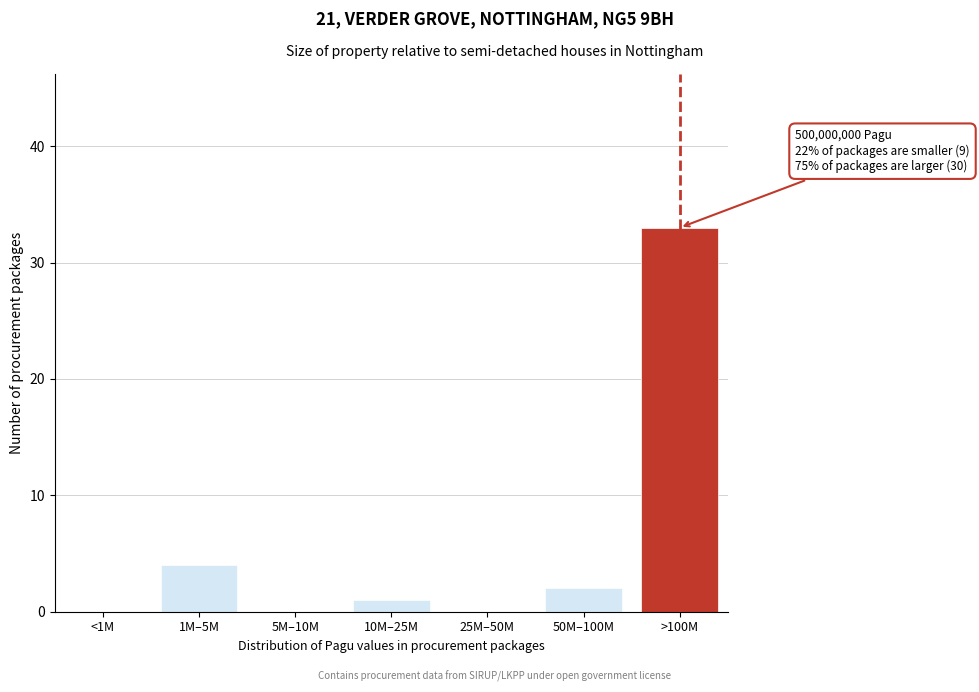

Reading right to left, list all the values displayed in this chart.

>100M=33	50M–100M=2	25M–50M=0	10M–25M=1	5M–10M=0	1M–5M=4	<1M=0